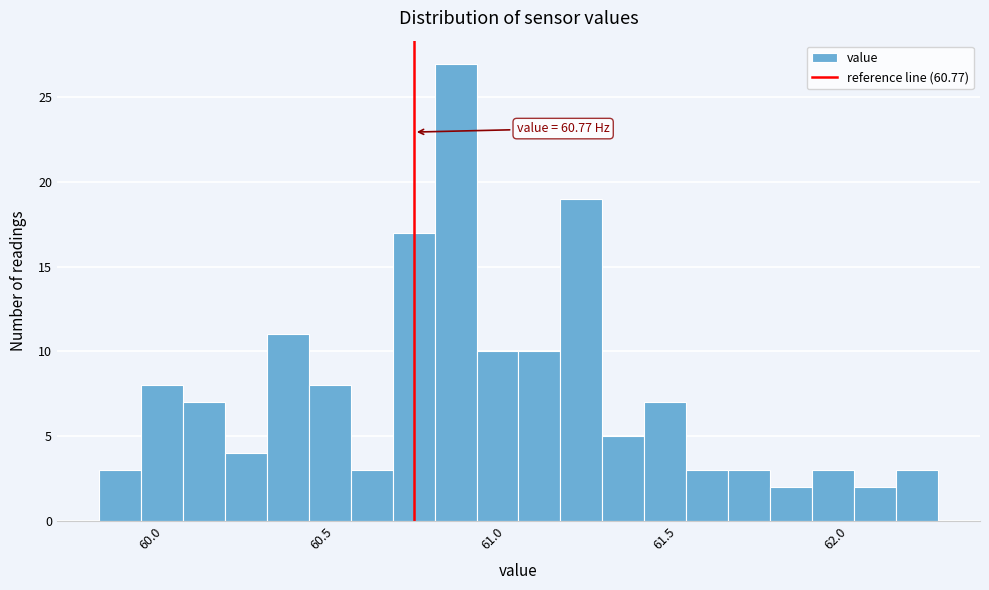

Around what value on the x-axis is the tallest bar? Give the approximate position of its centre, as read against the axis.

60.90